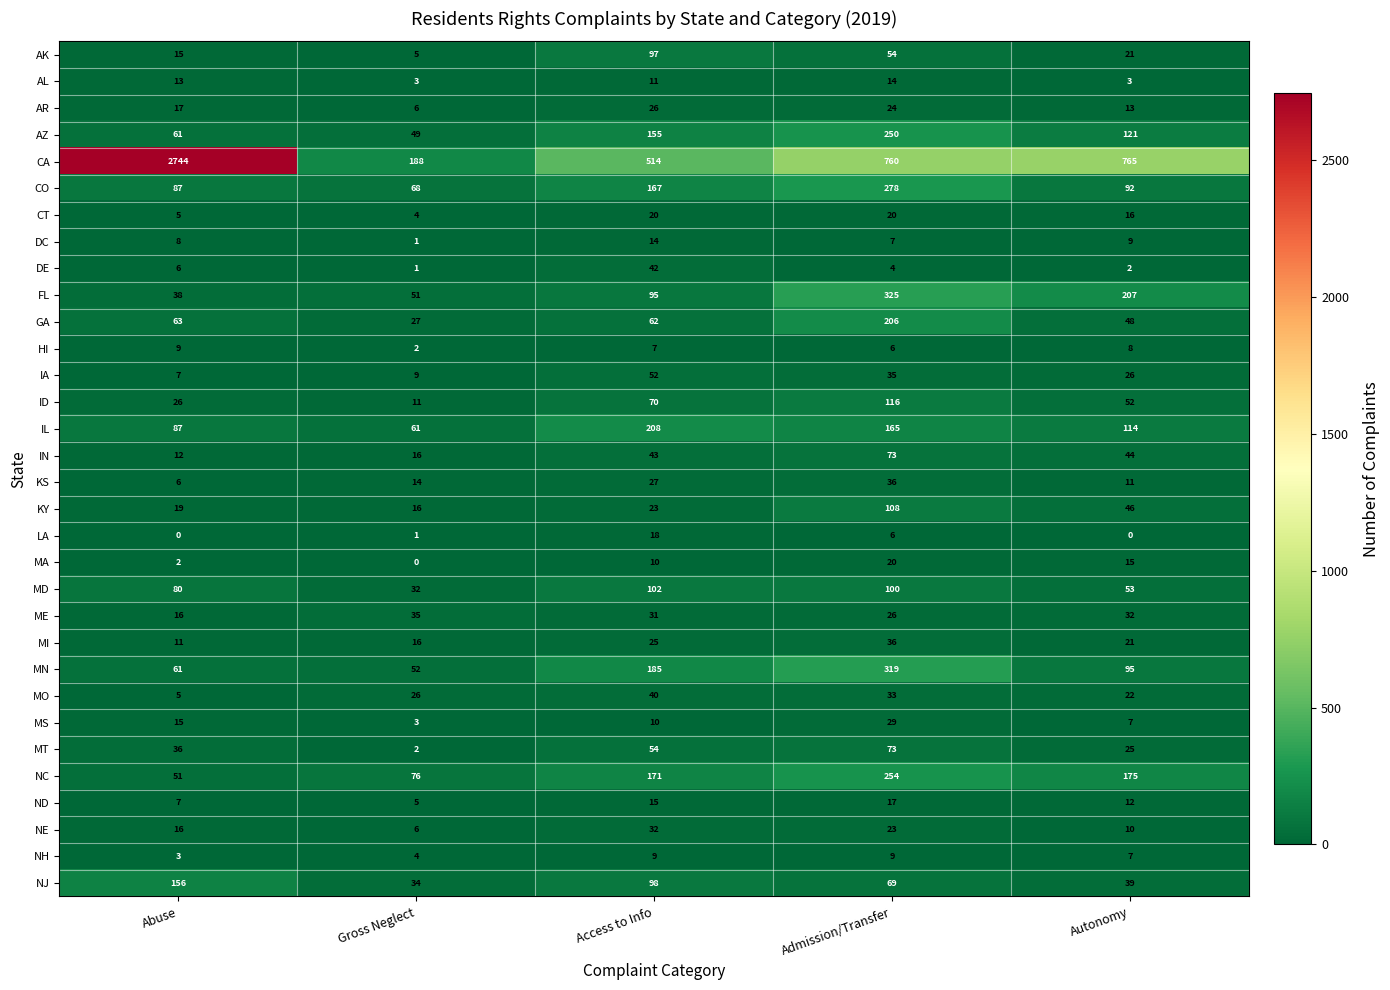

At which category is the sum across all series the highest?

Abuse